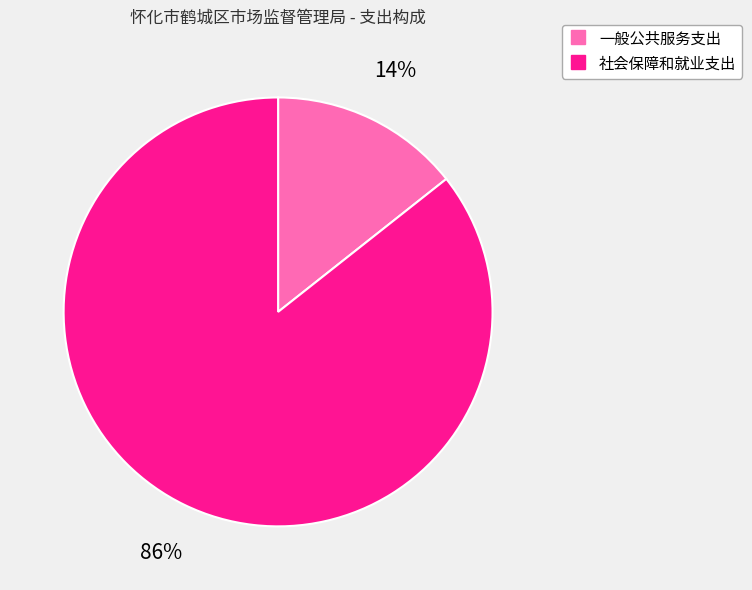

Which slice is the smallest?

一般公共服务支出